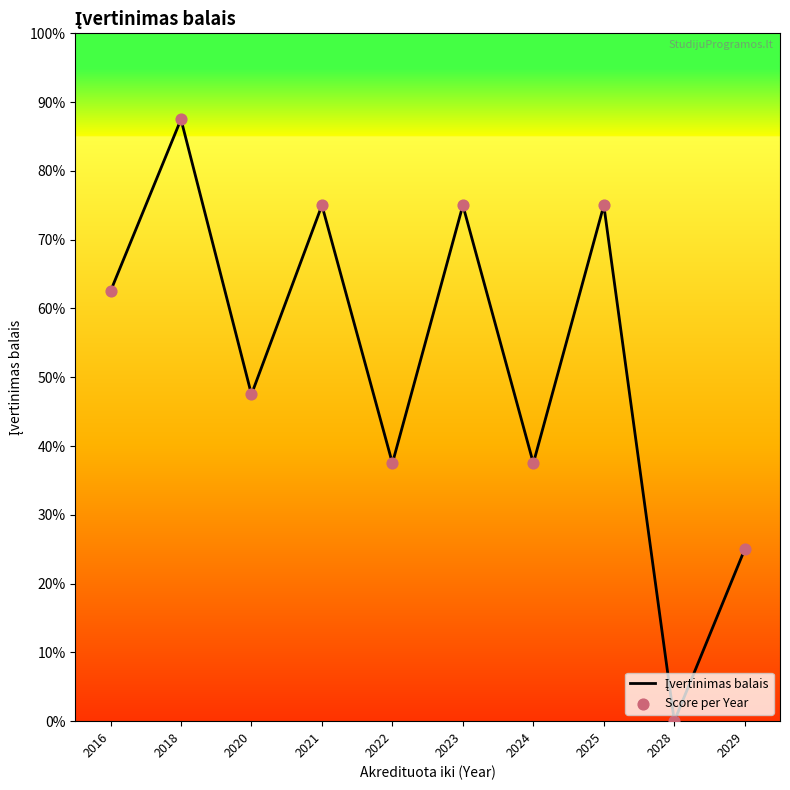

Is the value of Įvertinimas balais at 2025 greater than the value of Score per Year at 2025?

No